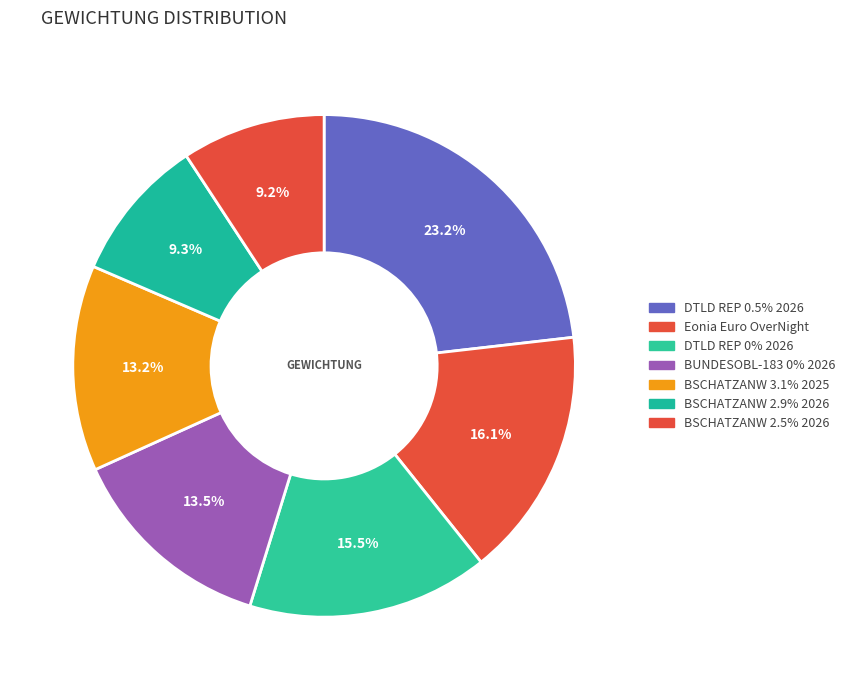

To the nearest percent, what is the average slice percentage?

14%